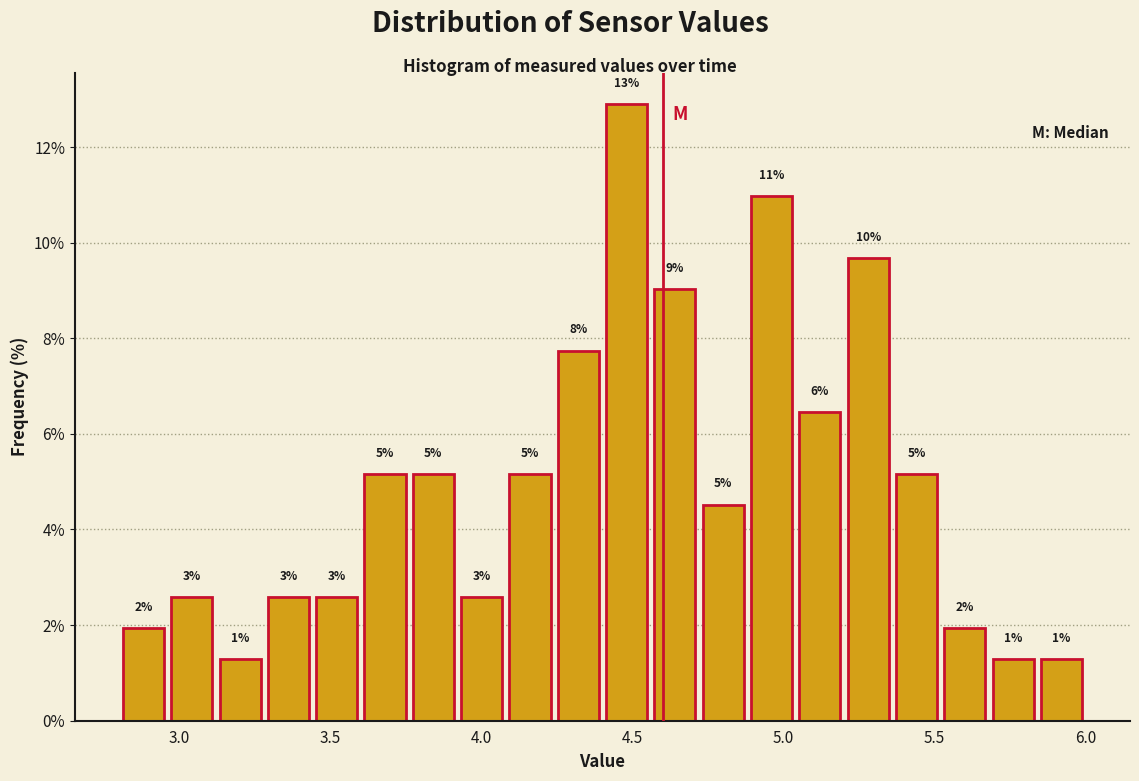

Around what value on the x-axis is the tallest bar? Give the approximate position of its centre, as read against the axis.

4.50